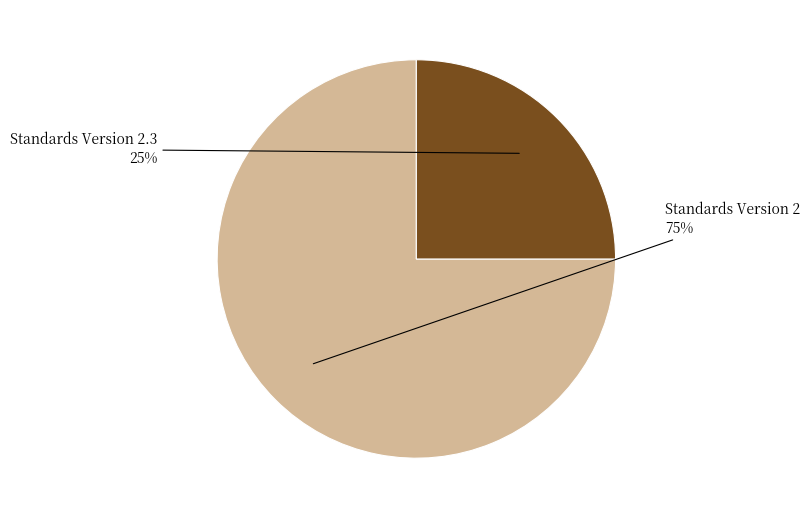

Which category has the smallest portion of the pie?

Standards Version 2.3